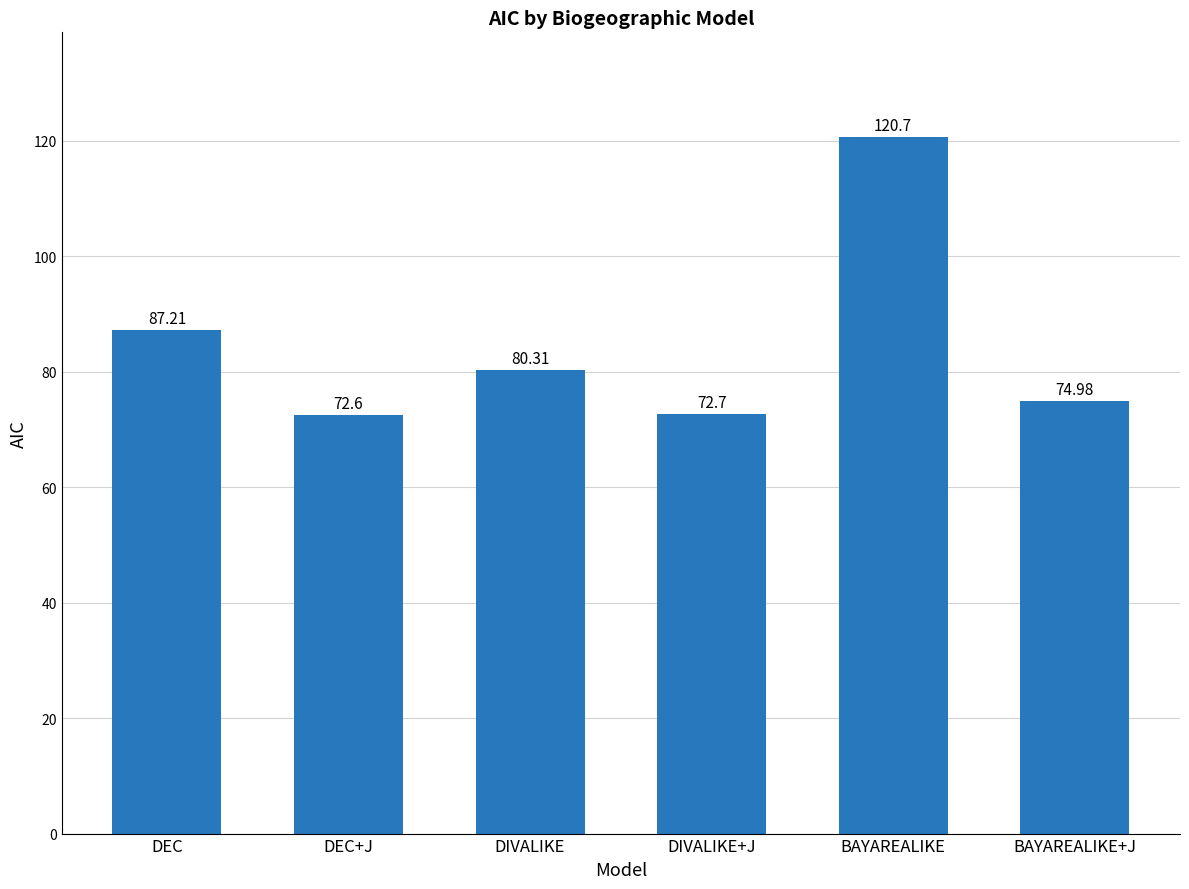

True or false: the data shows 121.4 at DIVALIKE+J.

False